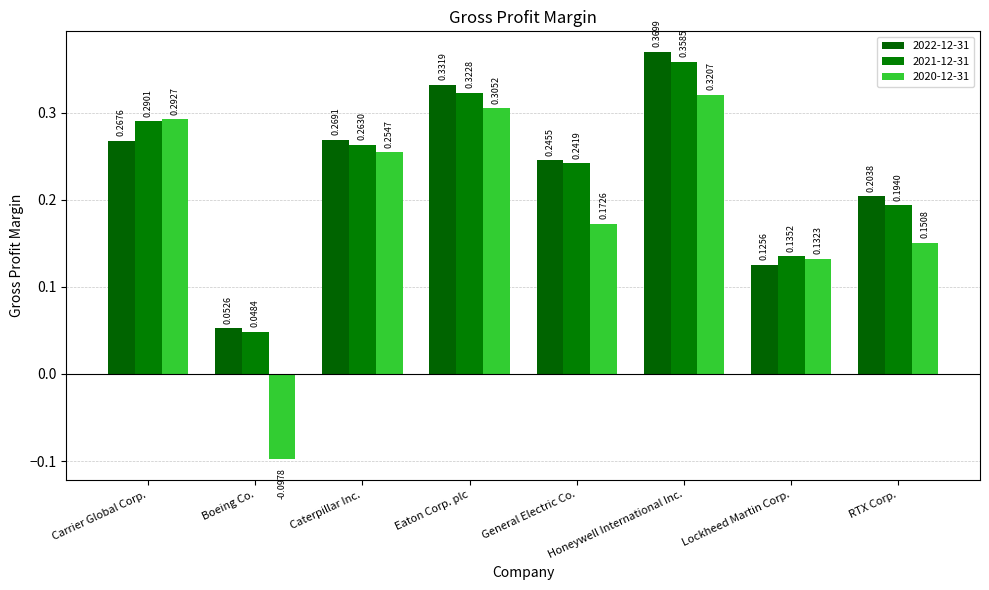

How many categories are shown in the chart?

8